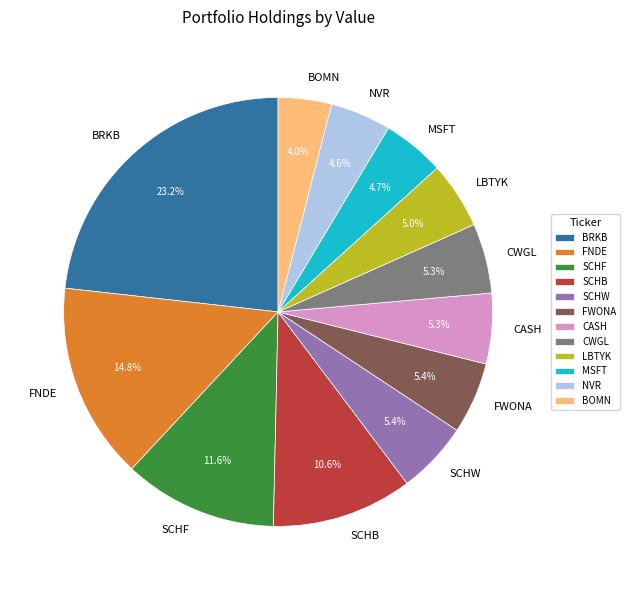

To the nearest percent, what percentage of the pie is NVR?

5%